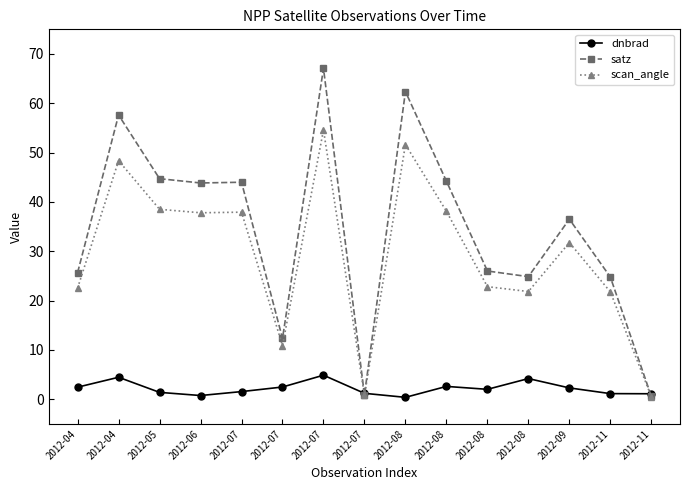

How many values in the scan_angle series are below 31?

7